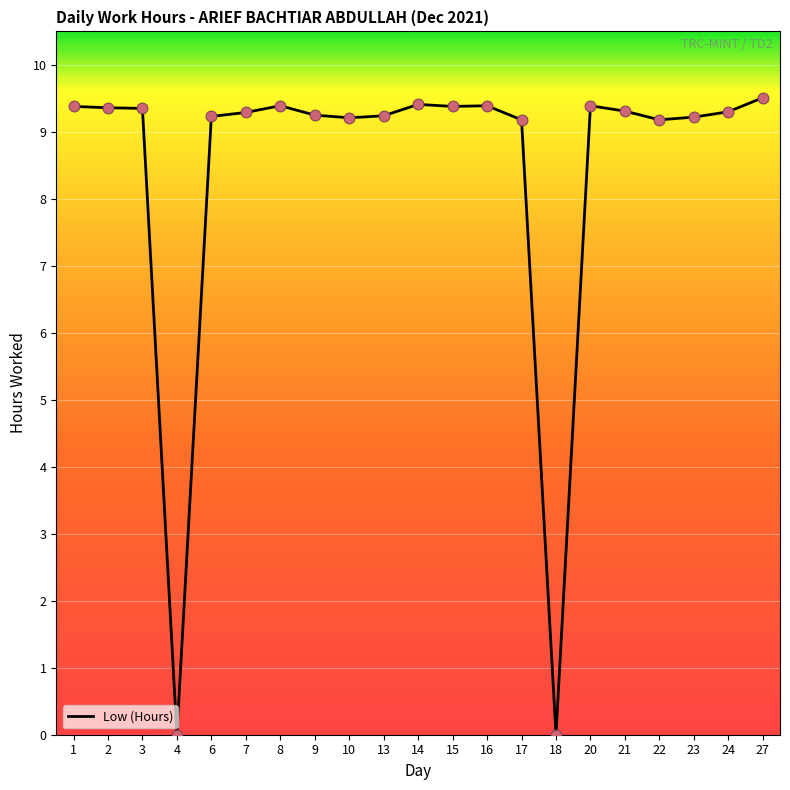

Which has a higher value, 8 or 27?

27